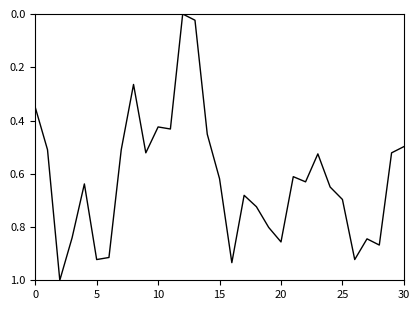

Does the chart display data point markers on the line(s)?

No